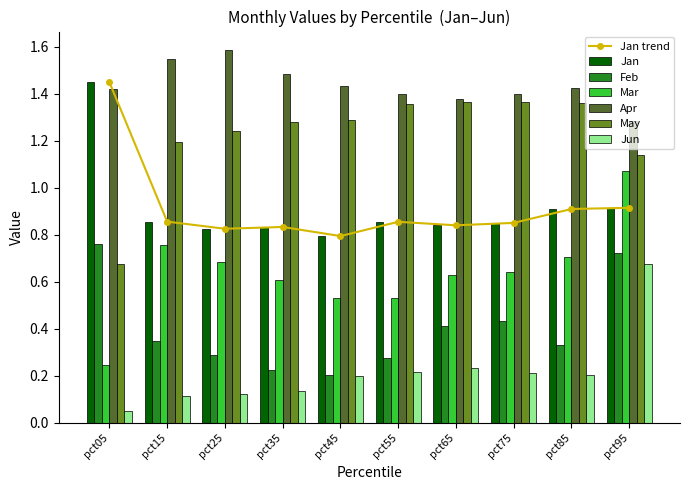

What is the difference between the Mar values at pct05 and pct85?

0.5